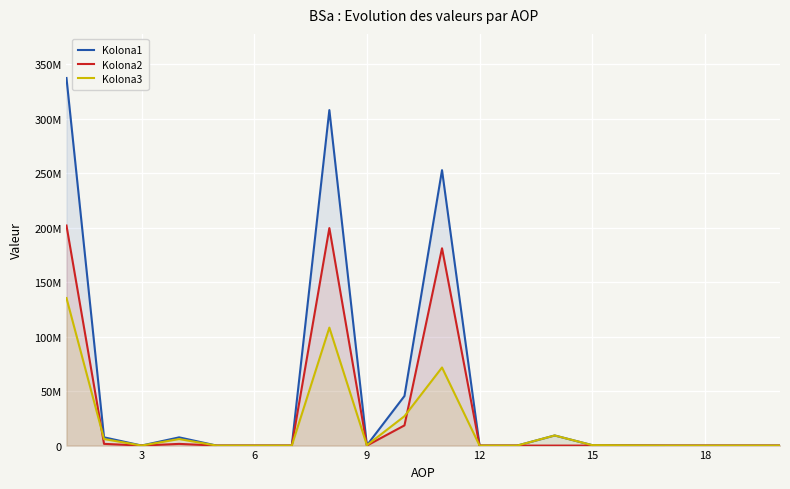

How many values in the Kolona3 series are below 177572?

10